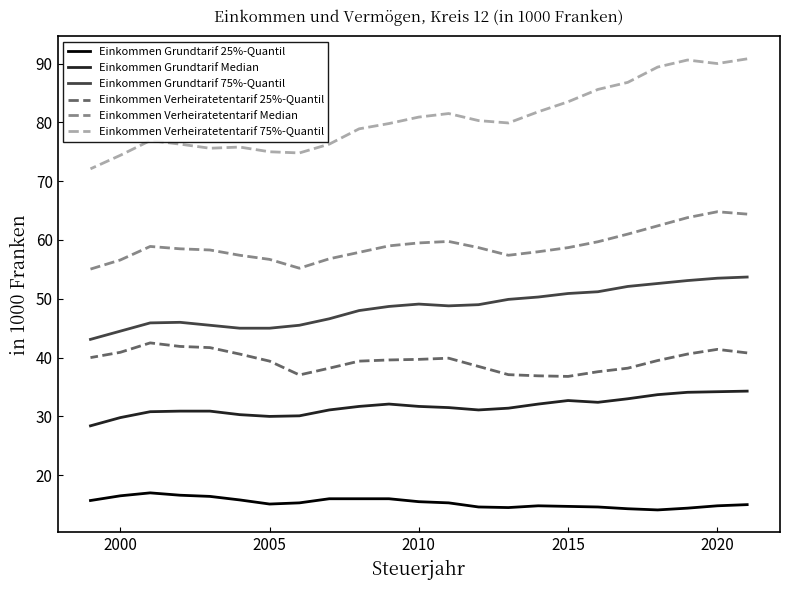

Which series has the widest spread of values?

Einkommen Verheiratetentarif 75%-Quantil